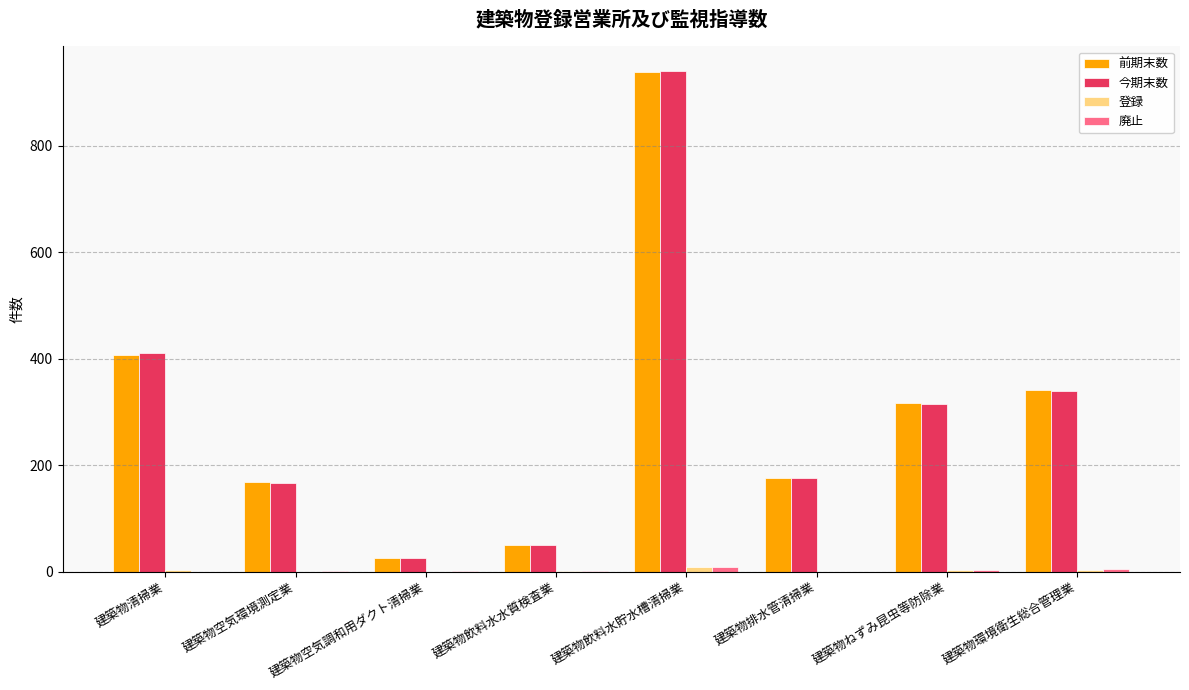

How many categories are shown in the chart?

8